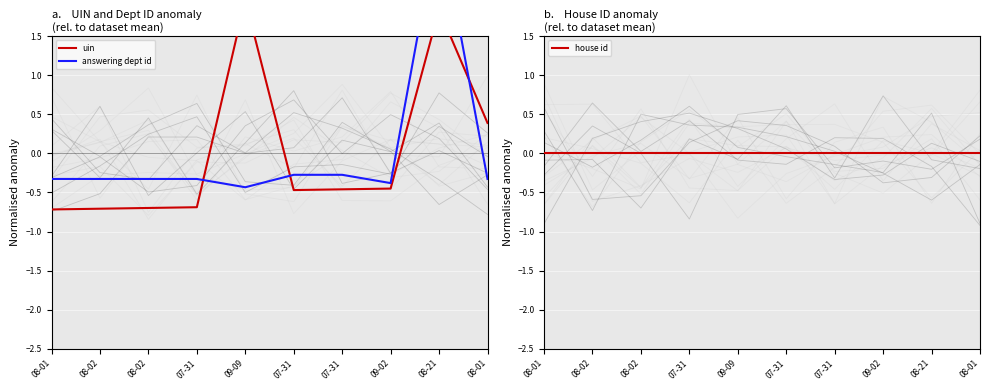

Between which two adjacent categories do house id and answering dept id first intersect?

09-02 and 08-21